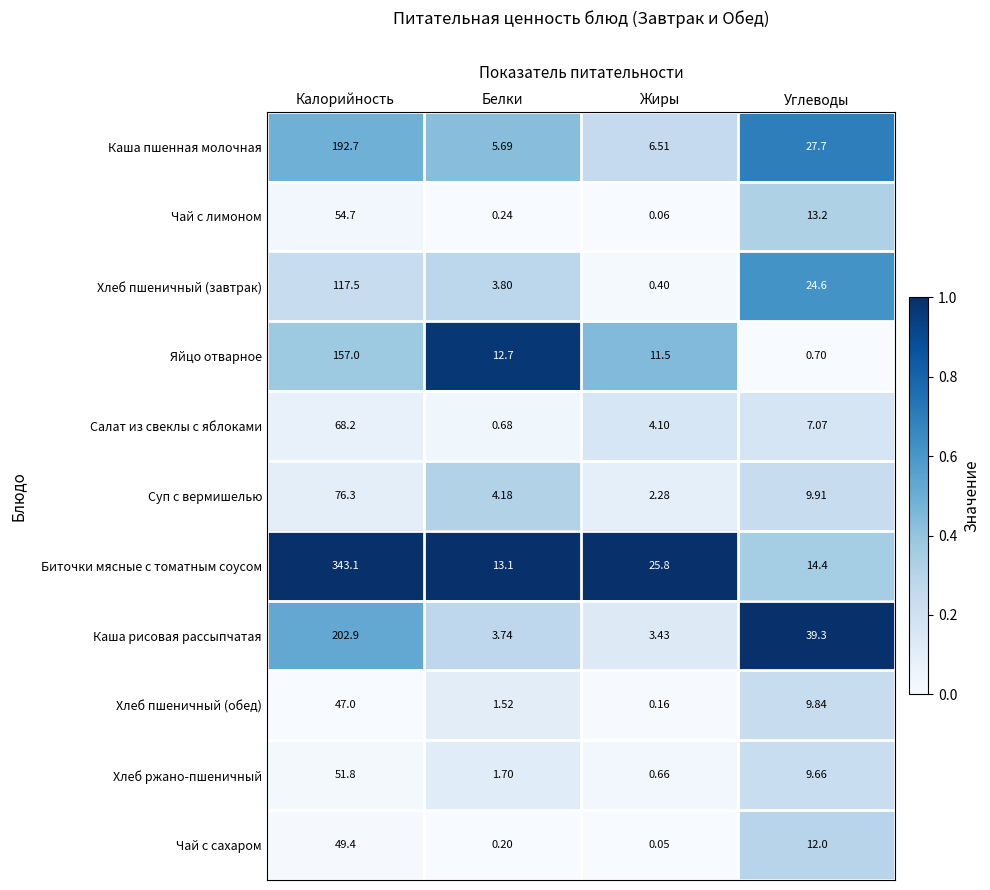

At which category is the sum across all series the highest?

Калорийность